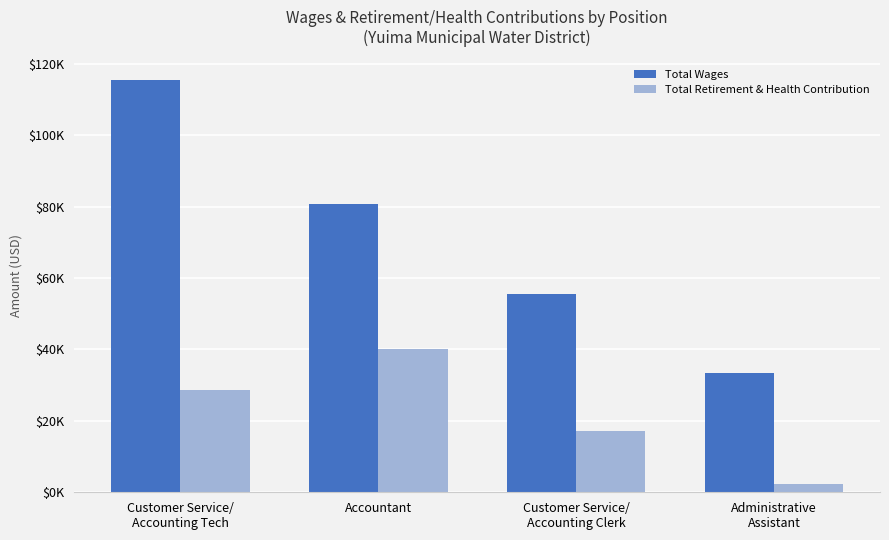

Are the bars grouped side by side (vs. stacked)?

Yes